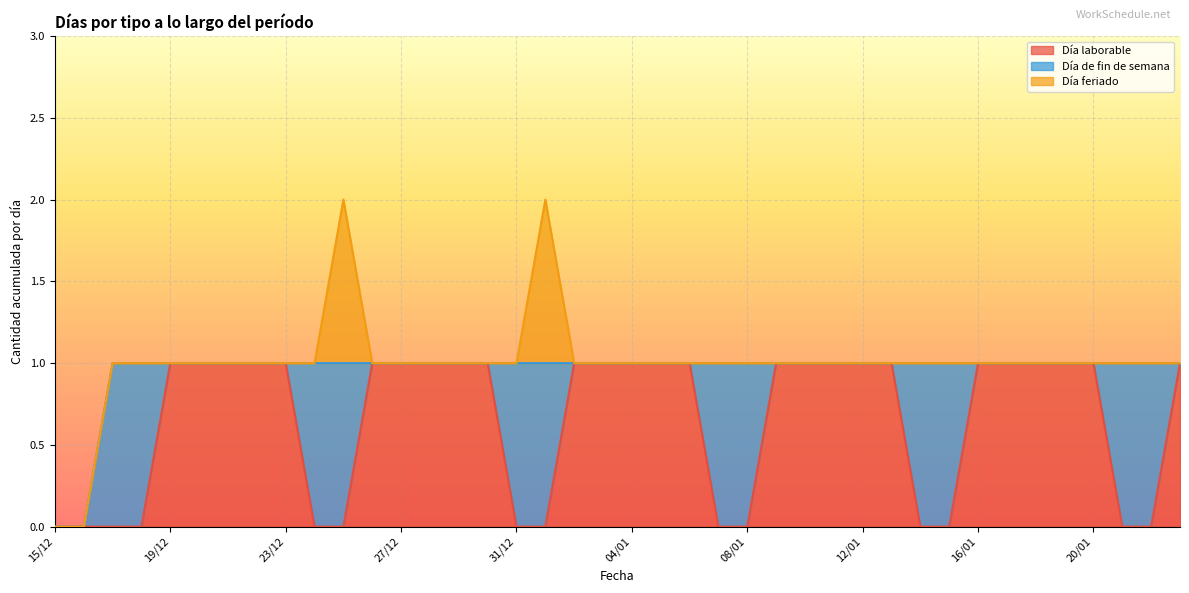

At how many categories does at least one series exceed 0?

38